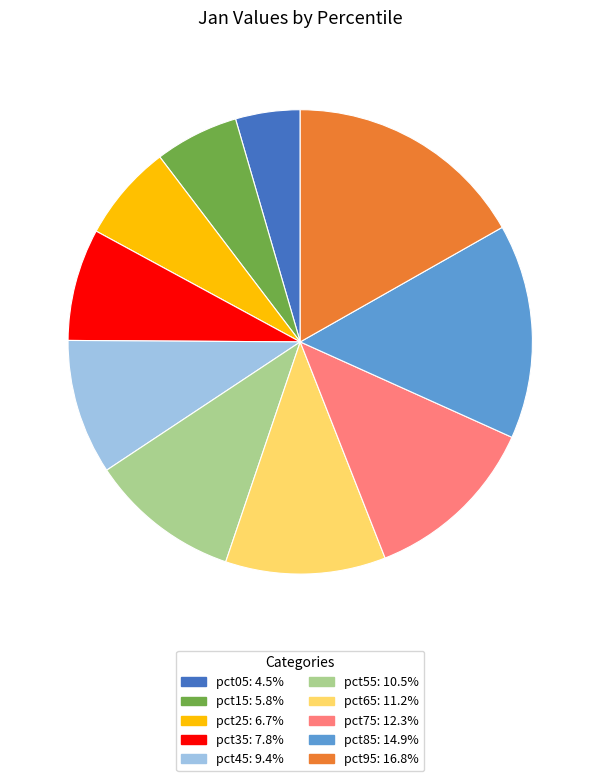

Is there a majority slice in this chart?

No